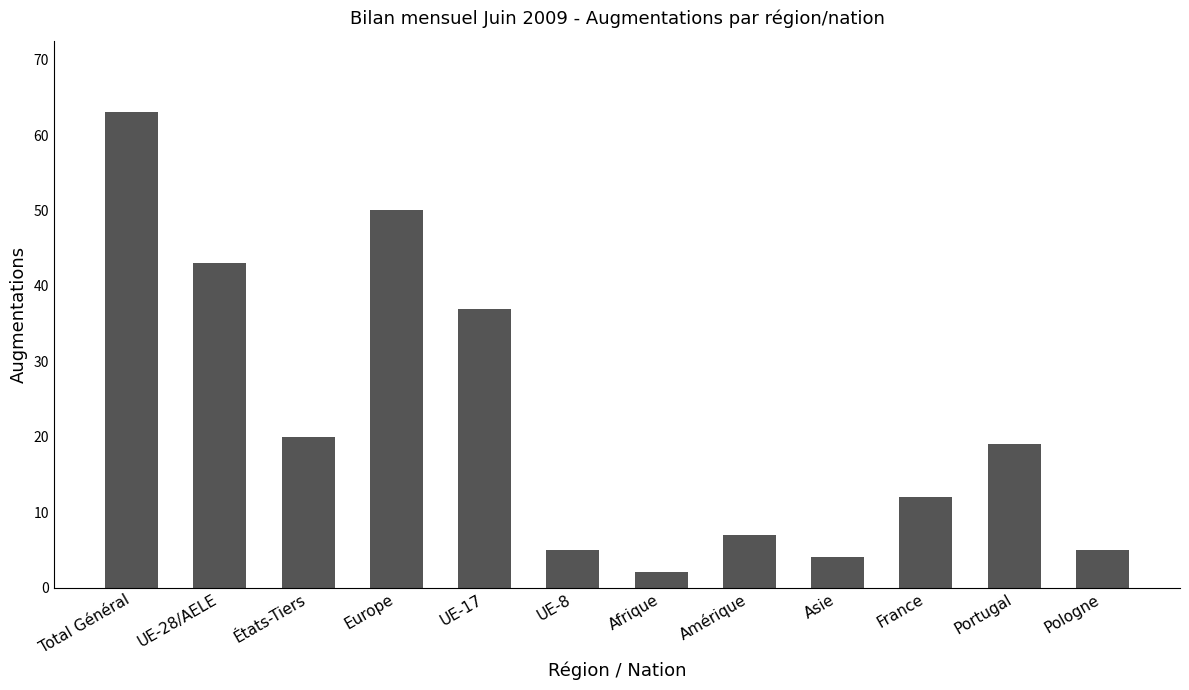

What position from the right is Europe?

9